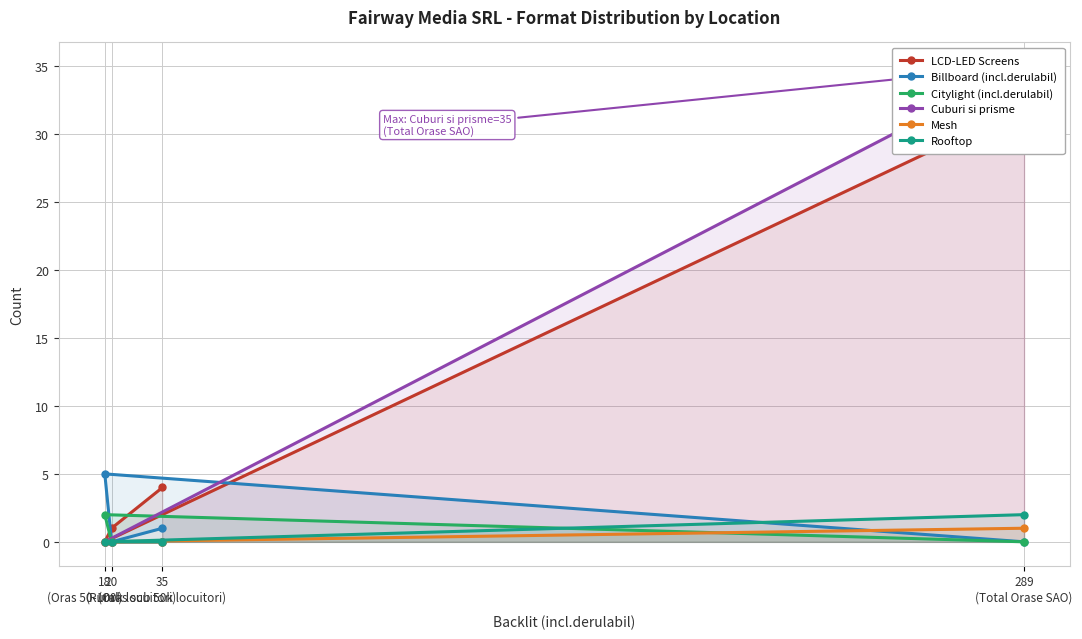

True or false: LCD-LED Screens and Rooftop cross at least once.

False